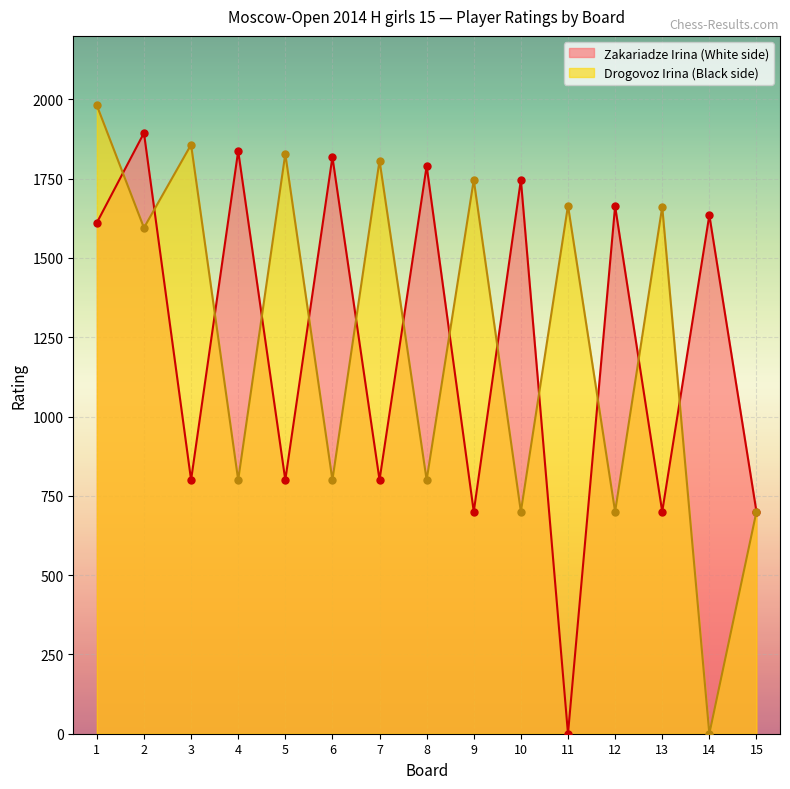

What is the sum of all Drogovoz Irina values?

18640